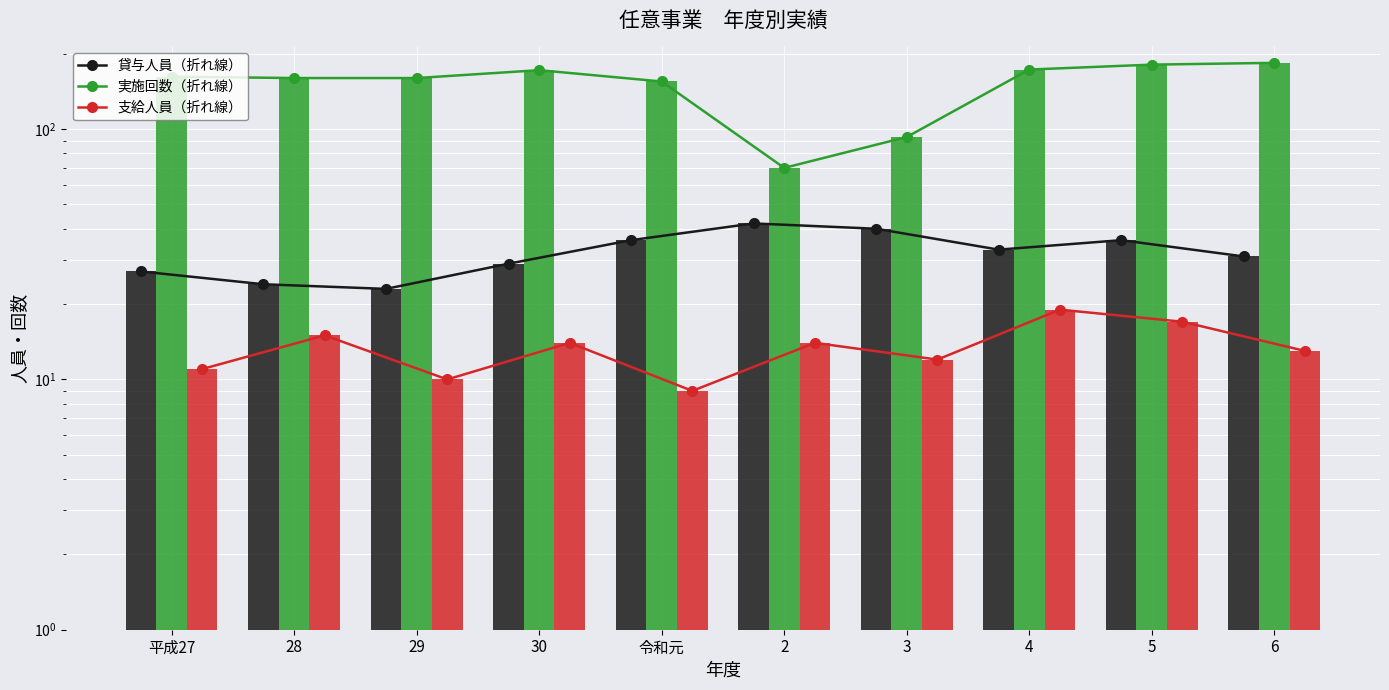

How many groups of bars are there?

10